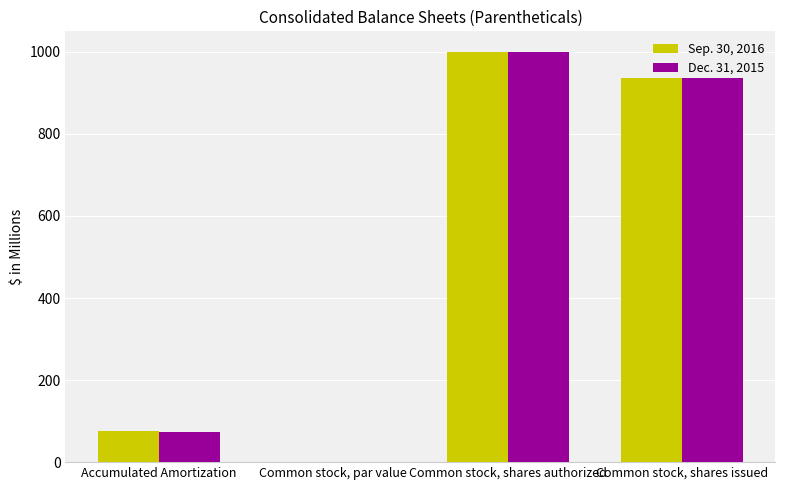

Where is Dec. 31, 2015 nearest to the value 500?

Accumulated Amortization